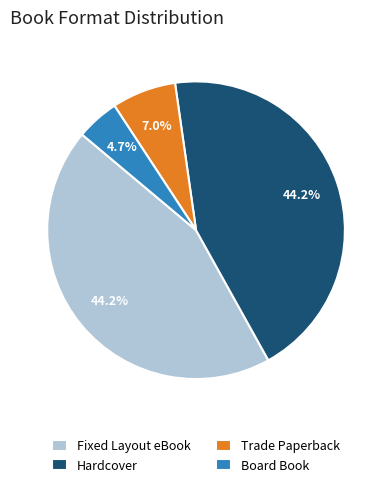

What percentage is NOT represented by Hardcover?

55.8%